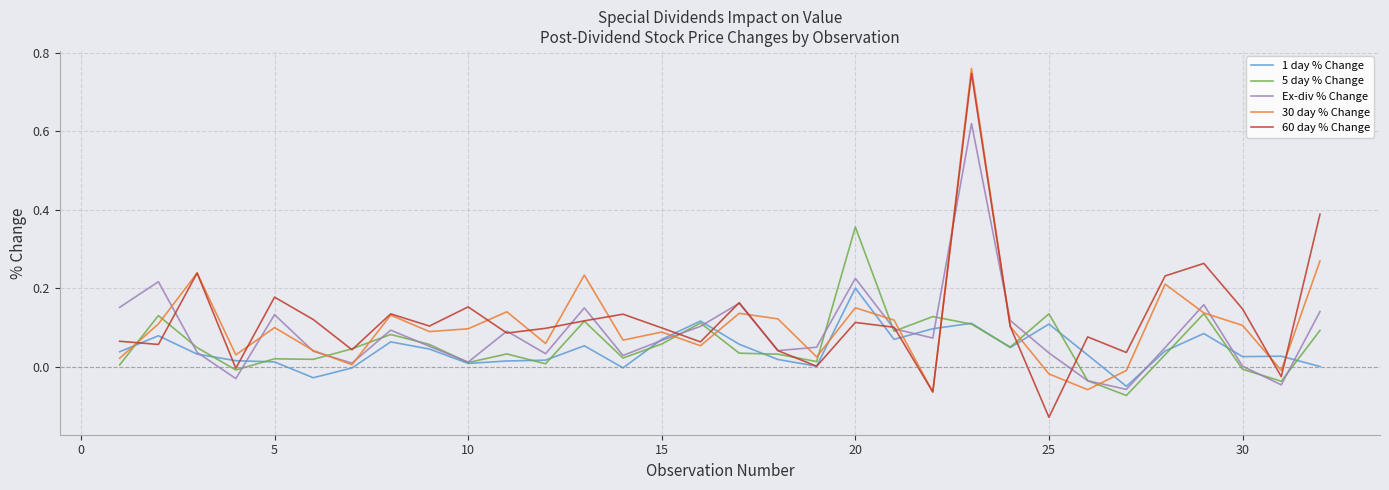

Which series has the widest spread of values?

60 day % Change